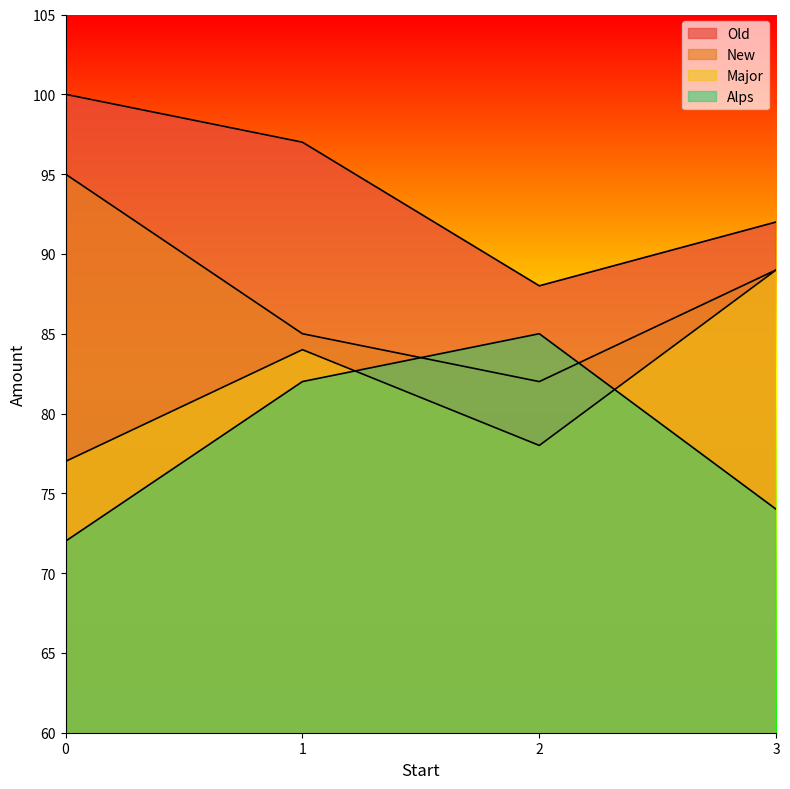

True or false: Old has more than 1 interior local peaks.

False